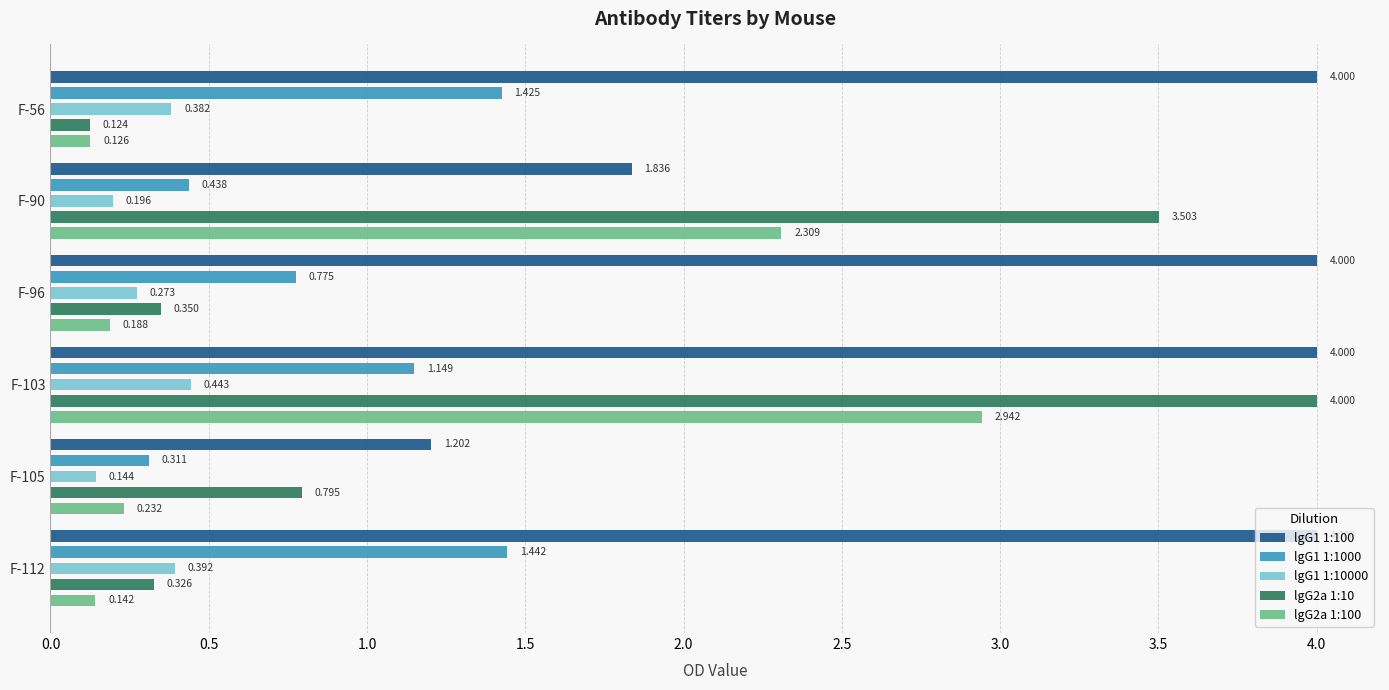

What is the average value of the lgG1 1:1000 series?

0.9